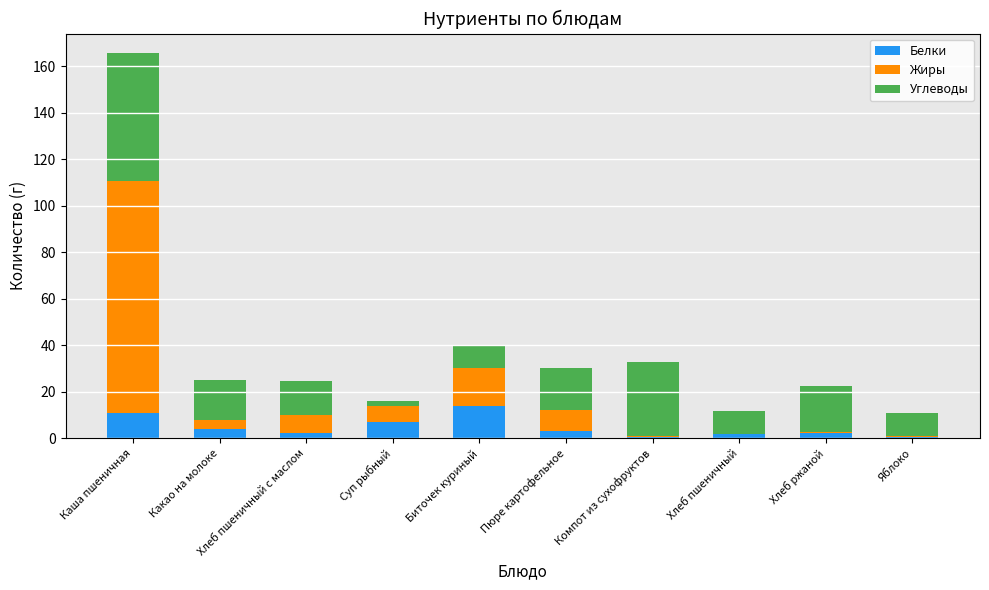

What is the highest value of the Белки series?

14.0